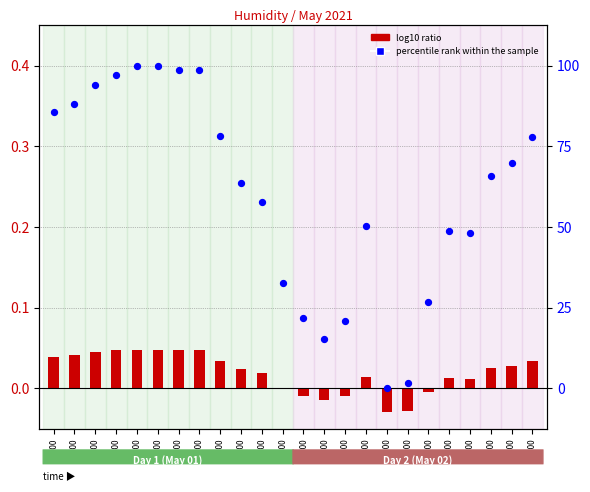

At how many categories does at least one series exceed 33?

17